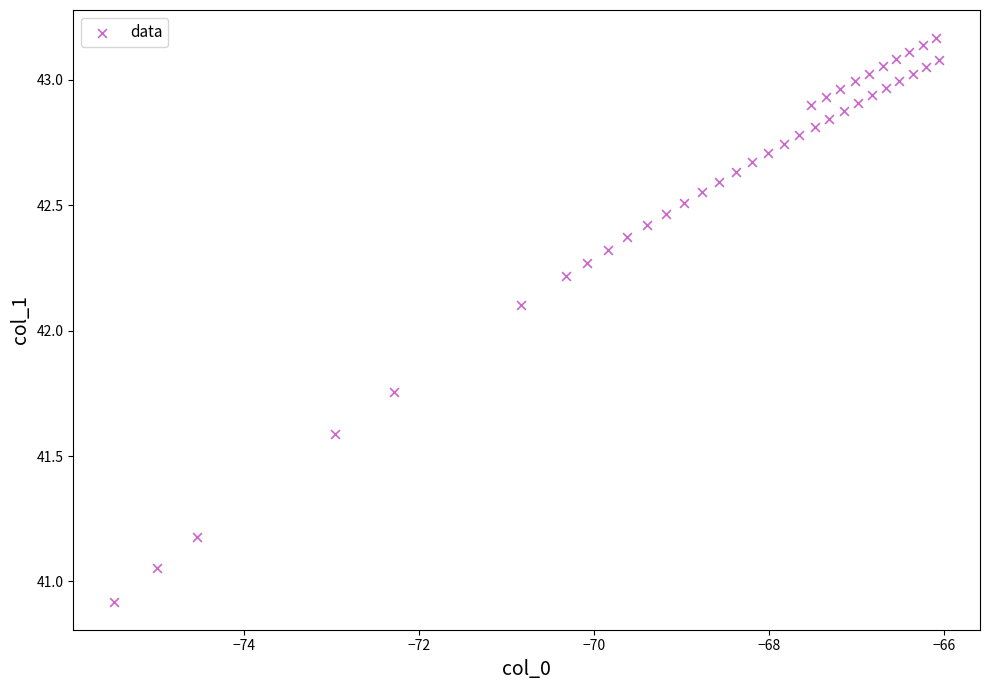

What Y value in the scatter plot is closest to 42?

42.1